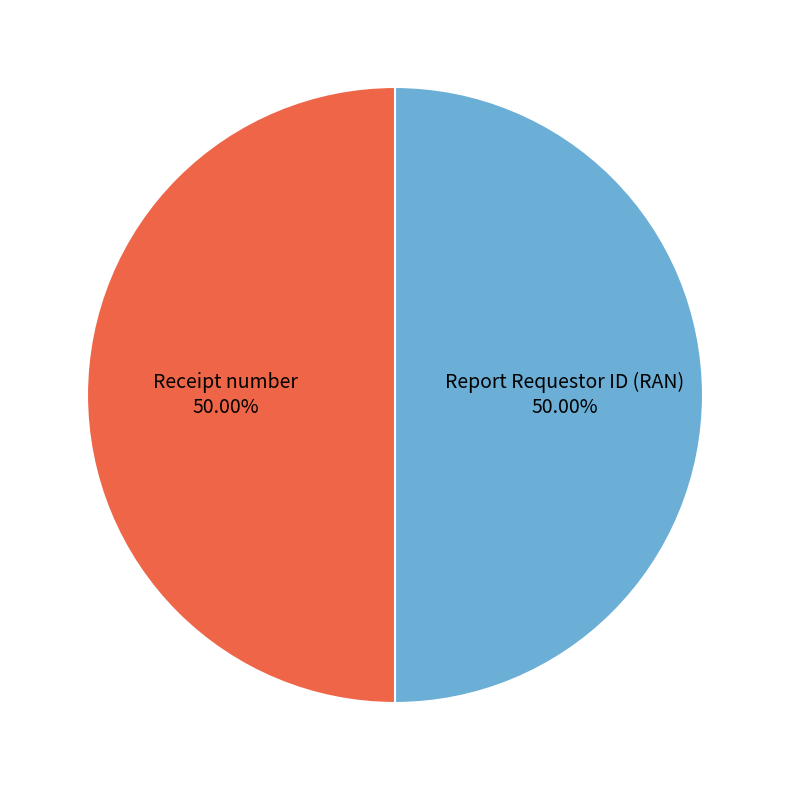

Approximately how many times larger is the value at Receipt number compared to Report Requestor ID (RAN)?

1.0